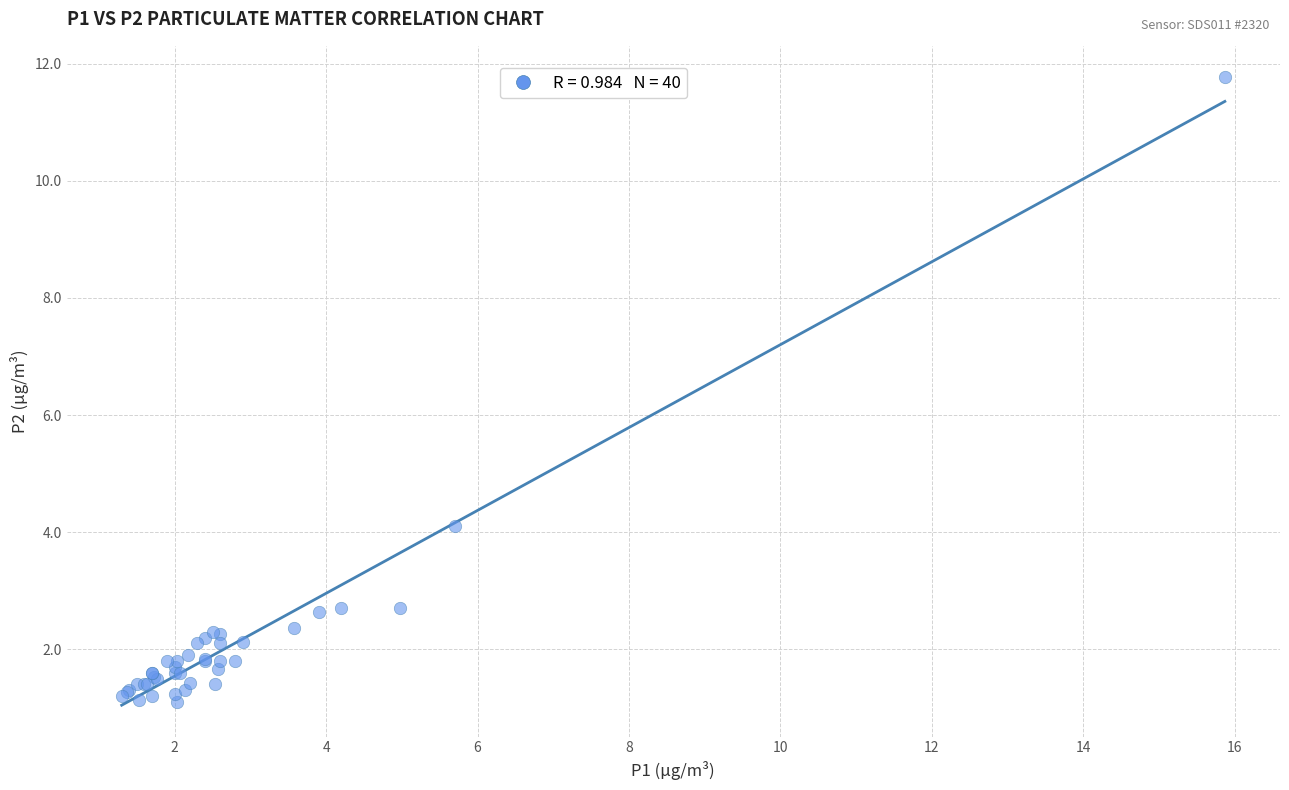

What Y value in the scatter plot is closest to 6?

4.1